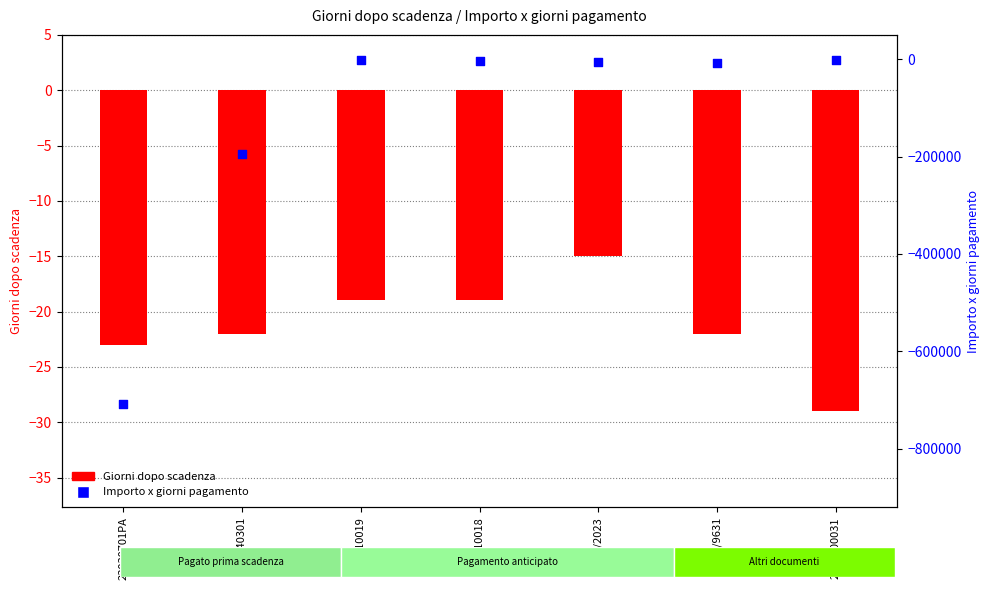

Is the value of Giorni dopo scadenza at A...10018 greater than the value of Importo x giorni pagamento at 23040301?

Yes